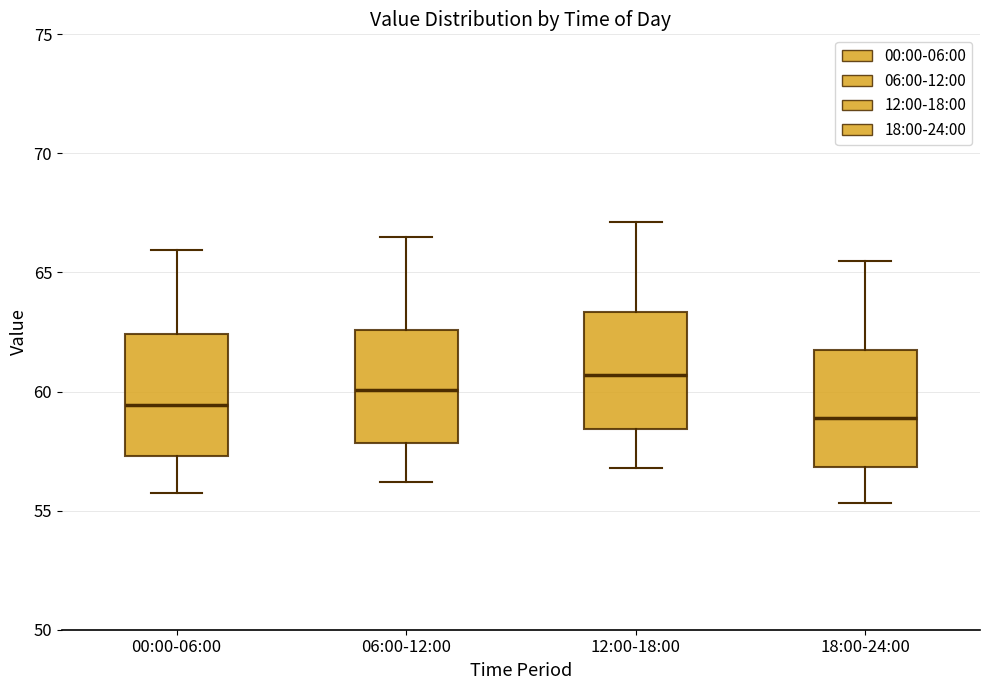

Which box has the lowest median line?

18:00-24:00